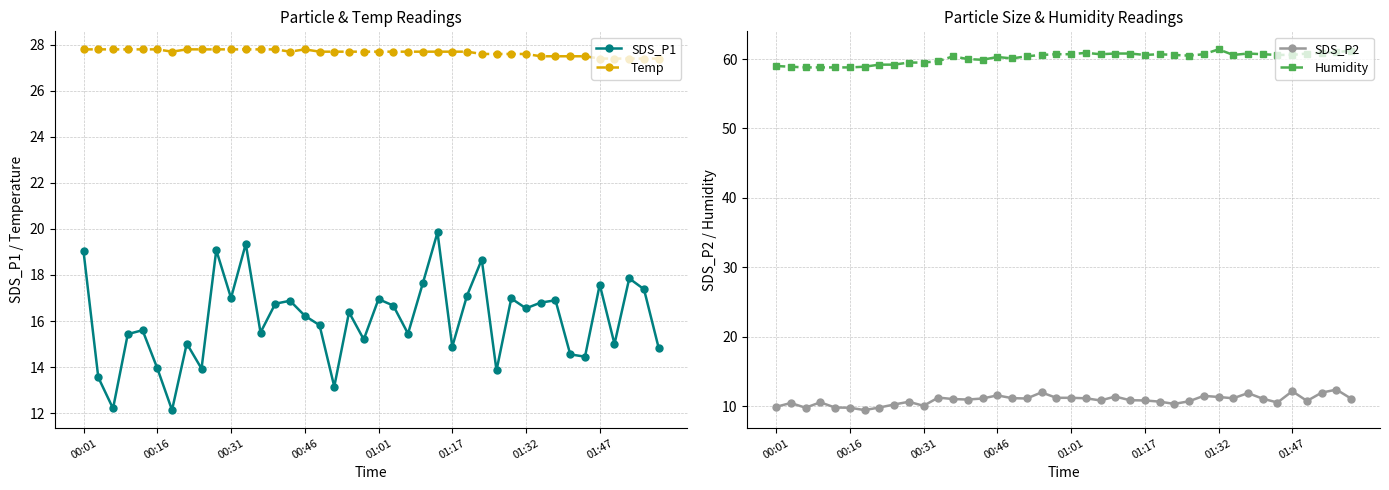

At which category is the sum across all series the highest?

24